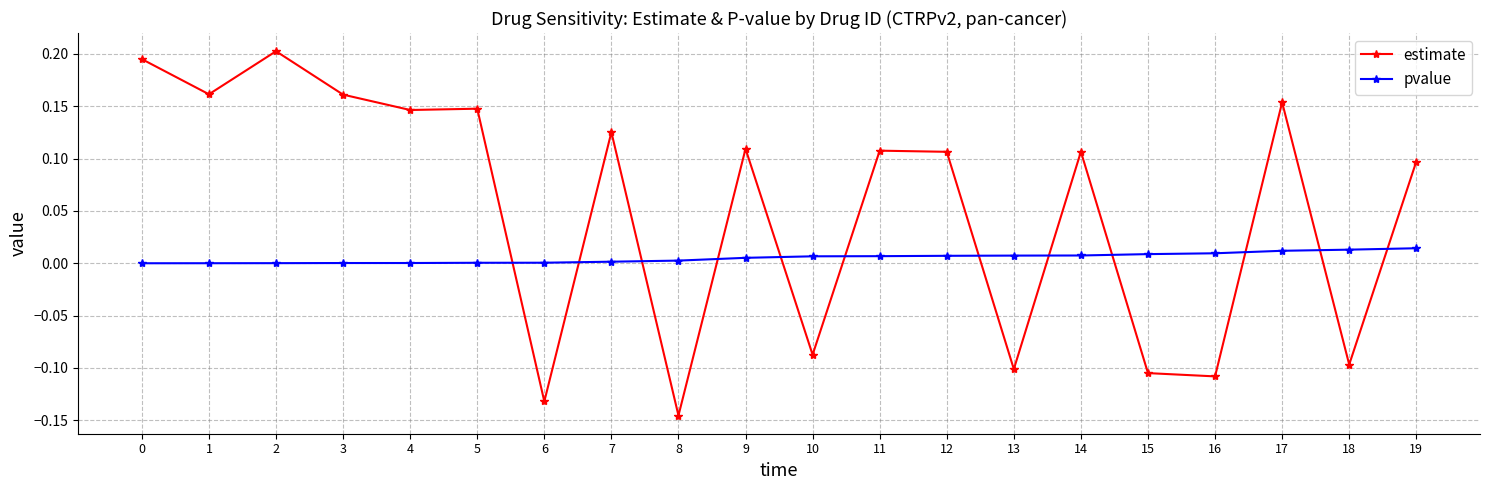

What are all the series names shown in the legend?

estimate, pvalue